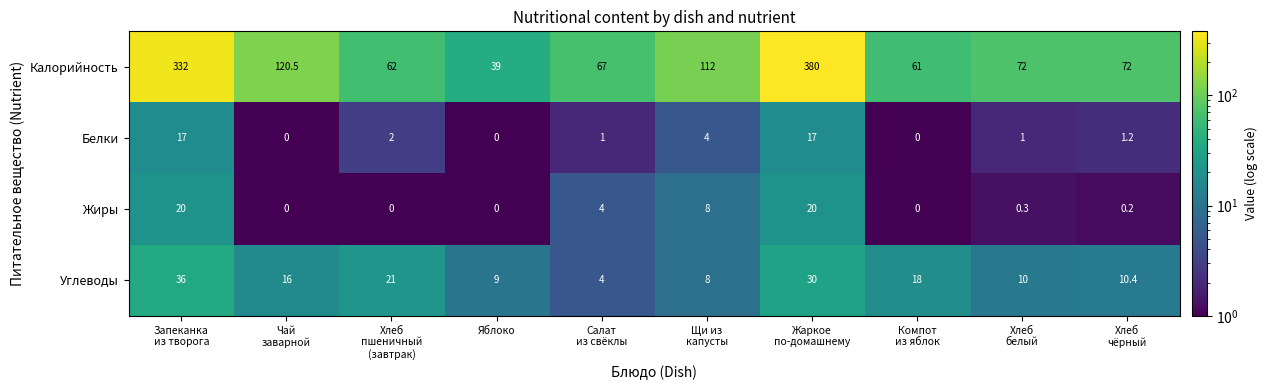

Which label corresponds to the largest value in the chart?

Жаркое
по-домашнему